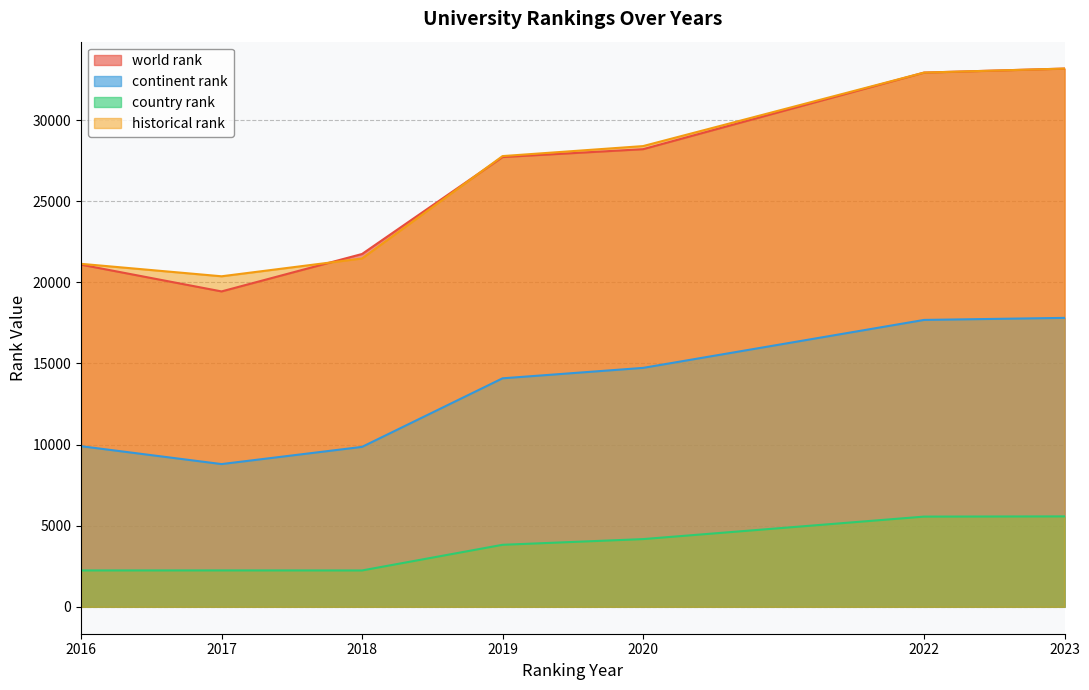

At how many categories does at least one series exceed 6041?

7